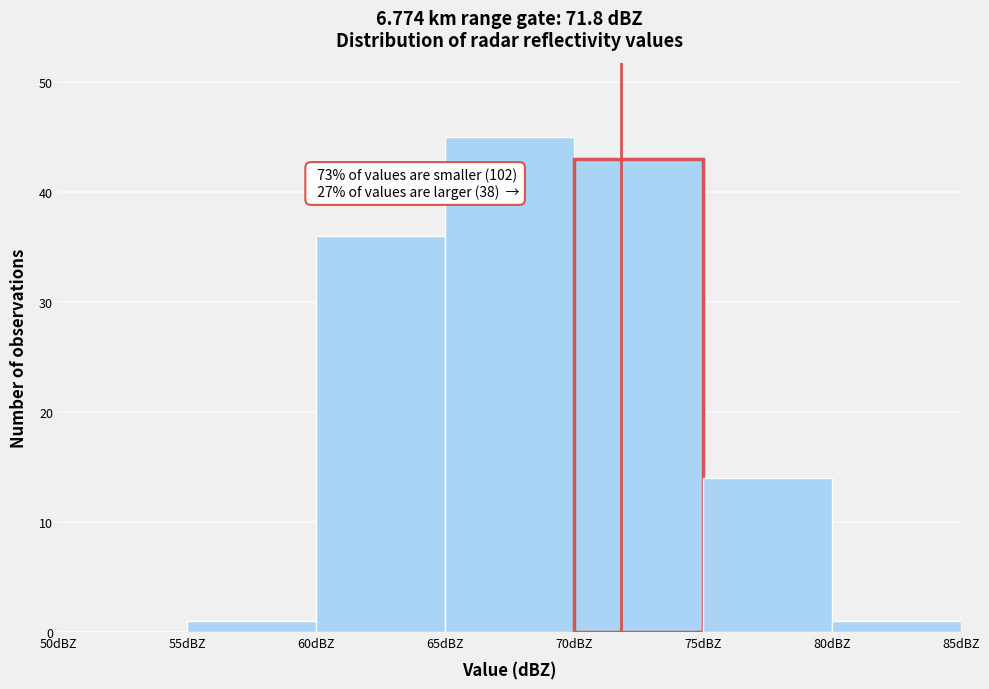

Which range on the x-axis has the tallest bar?

65 to 70